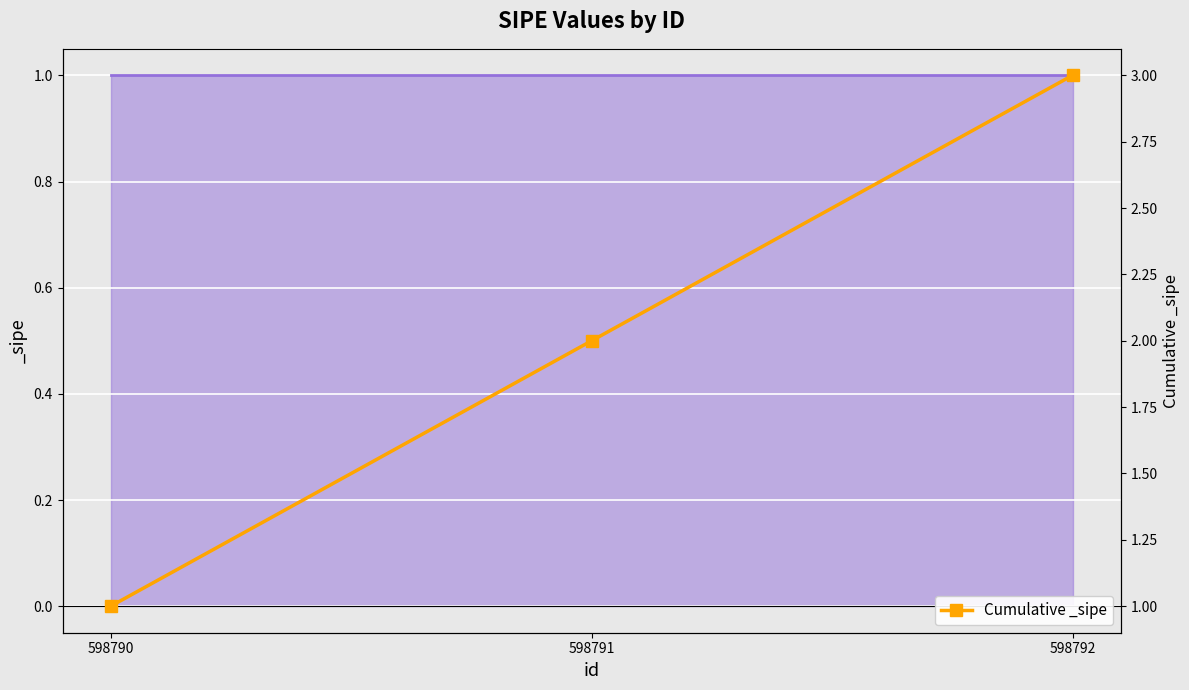

What is the value of the 2nd point from the left?

2